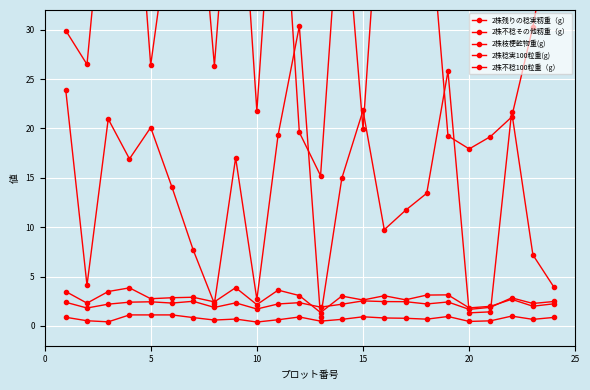

At which label is 2株不稔100粒重（g） closest to 0?

10